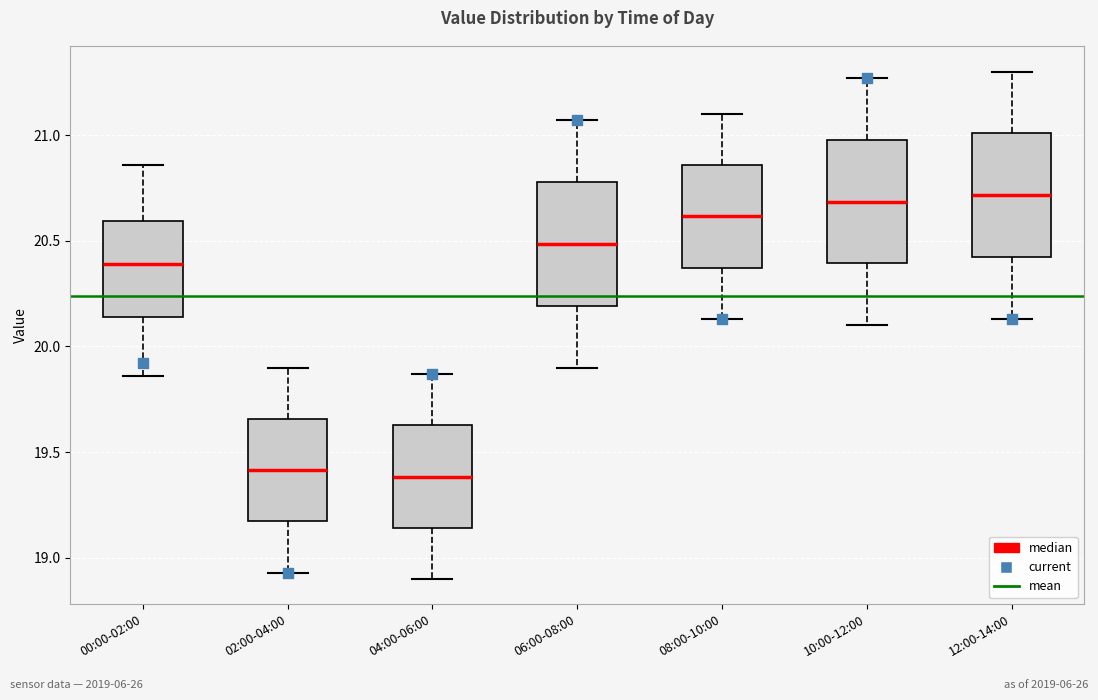

Where does the median line of the box for 10:00-12:00 sit on the y-axis? The values are not printed on the chart, so give them approximately, as read against the axis.

20.70